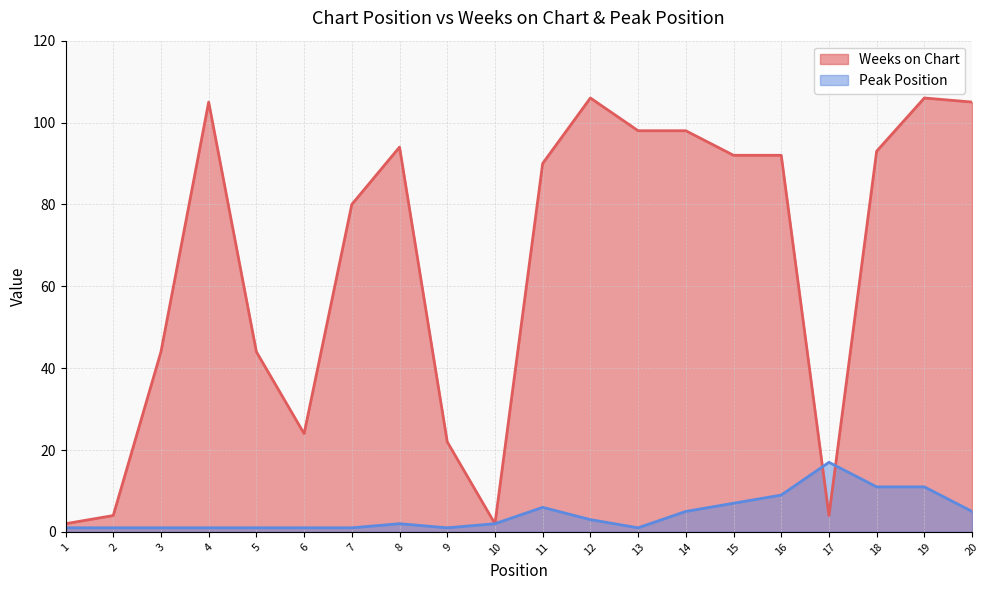

At how many categories does at least one series exceed 57?

12